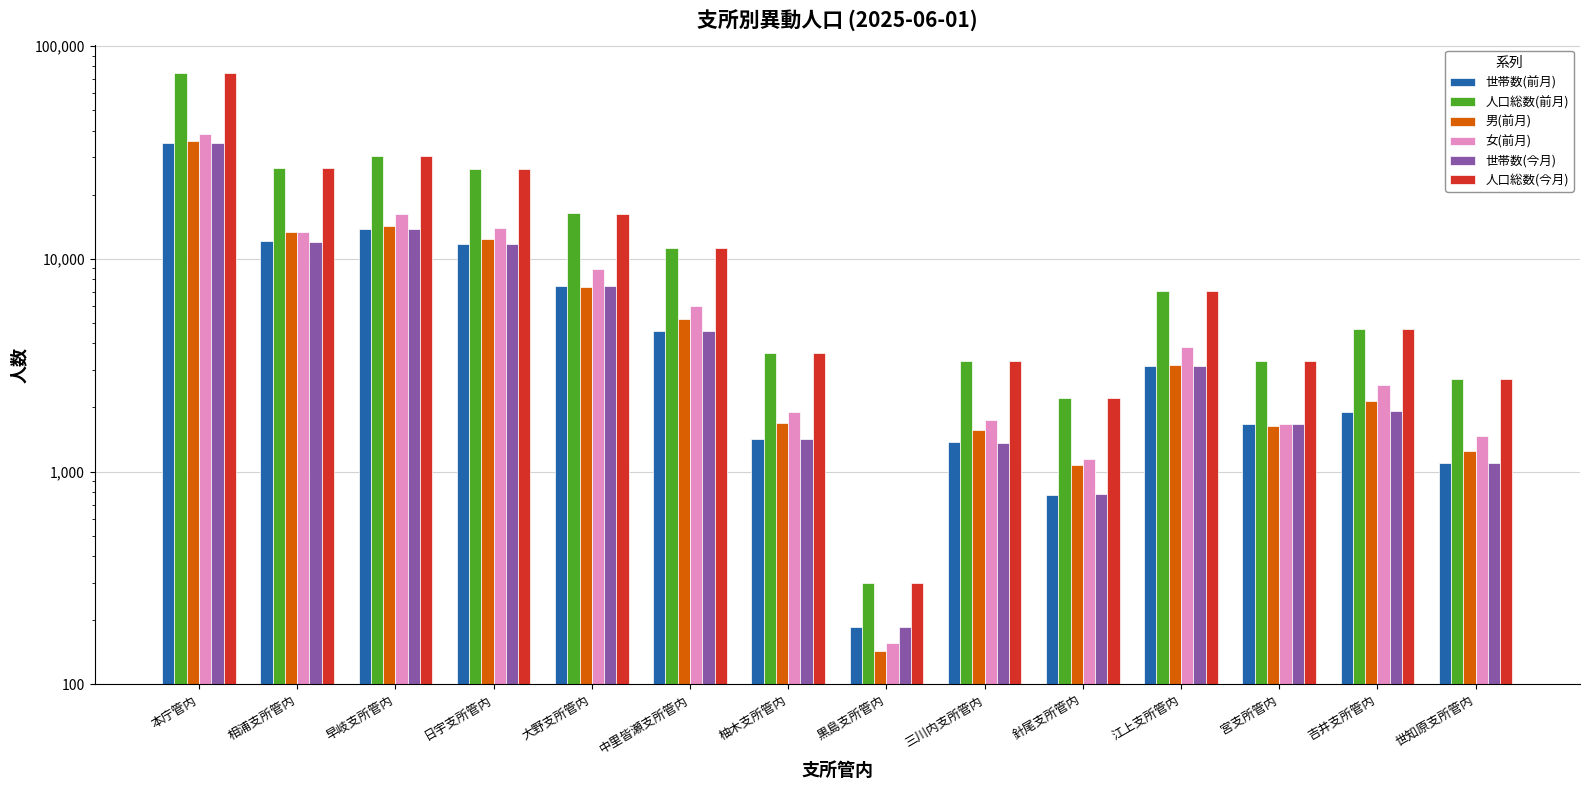

What are all the series names shown in the legend?

世帯数(前月), 人口総数(前月), 男(前月), 女(前月), 世帯数(今月), 人口総数(今月)